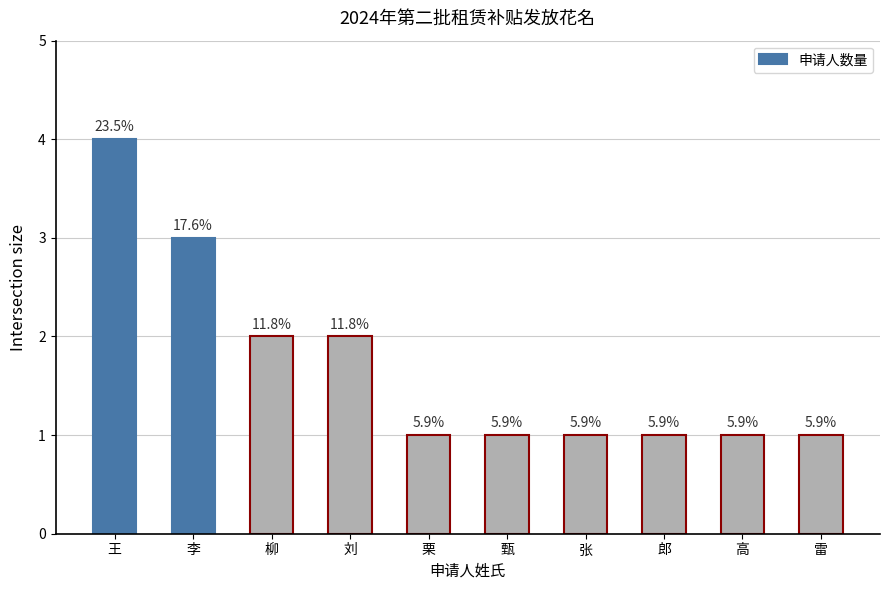

Reading right to left, extract all data points from this chart.

1	1	1	1	1	1	2	2	3	4